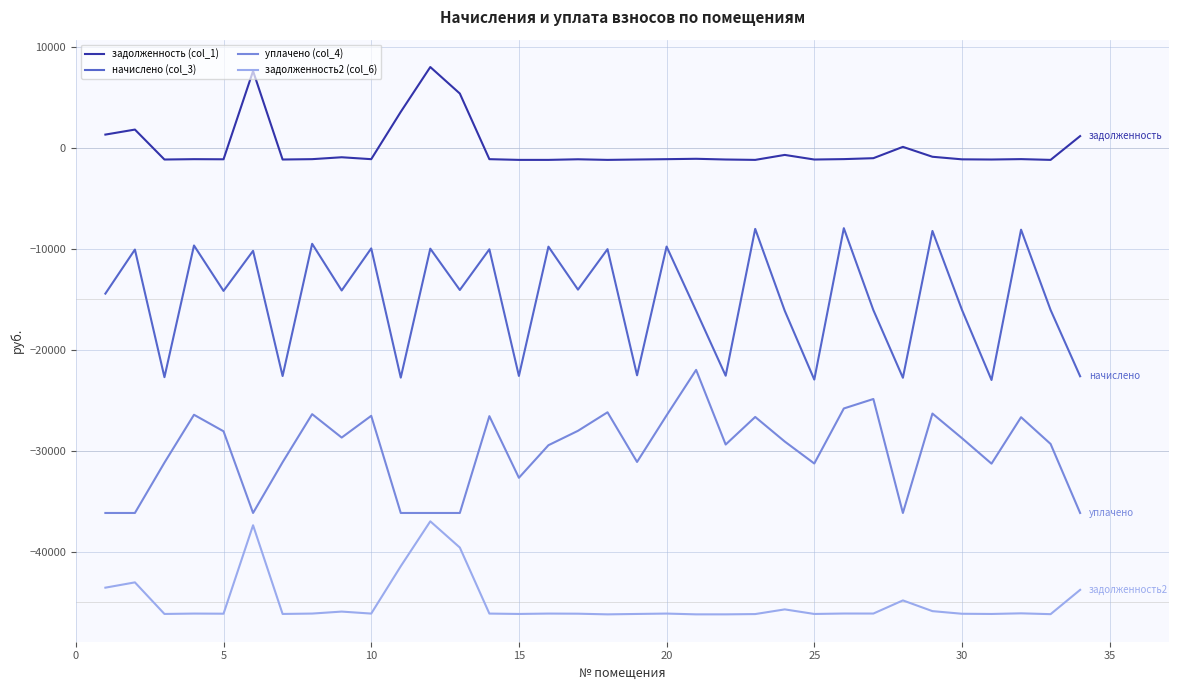

What is the difference between the maximum and minimum values in the уплачено (col_4) series?

14173.2